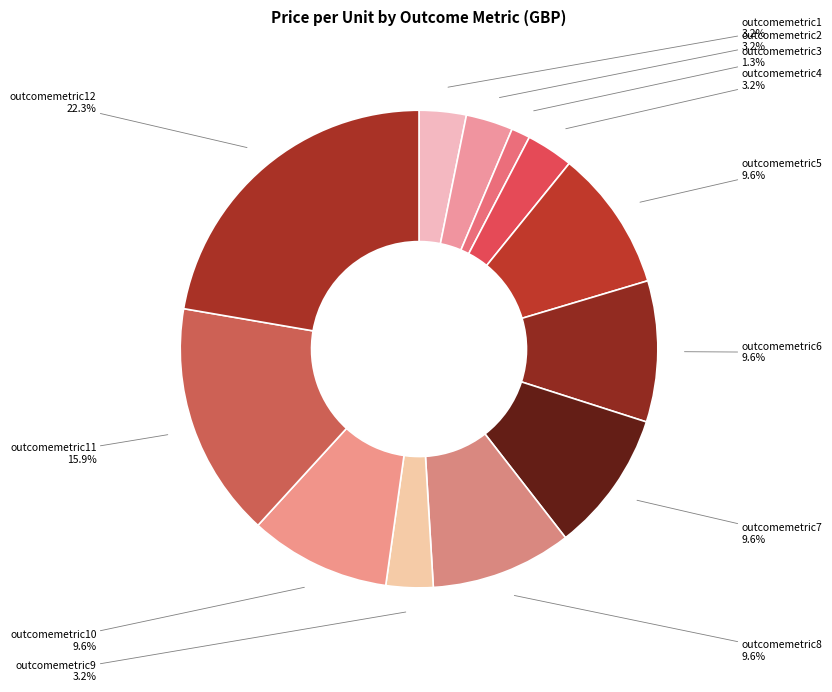

Is outcomemetric1 the majority of the pie?

No